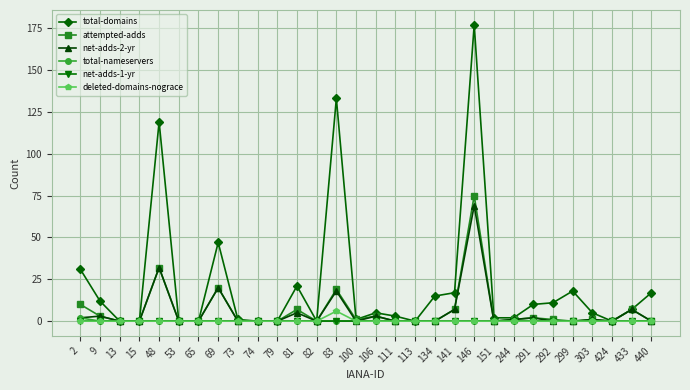

Which series has the largest total across all categories?

total-domains